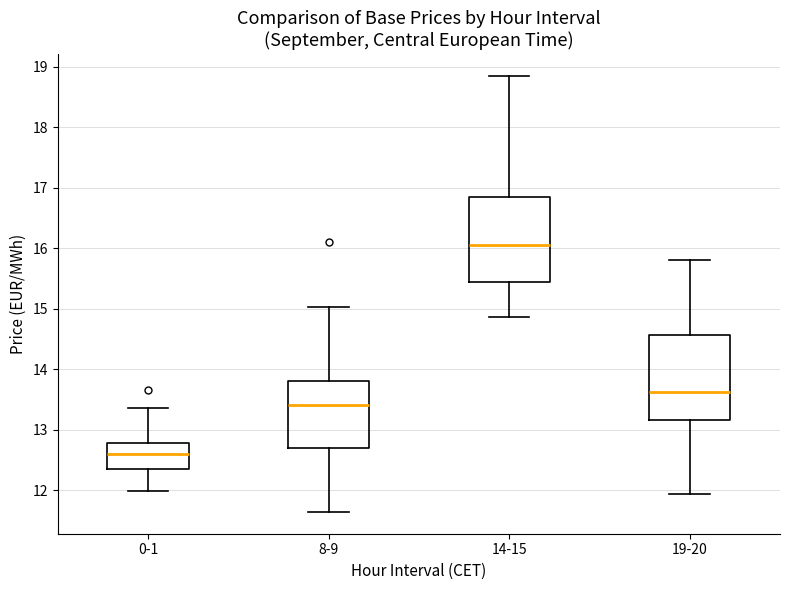

Which box's median line is the lowest?

0-1